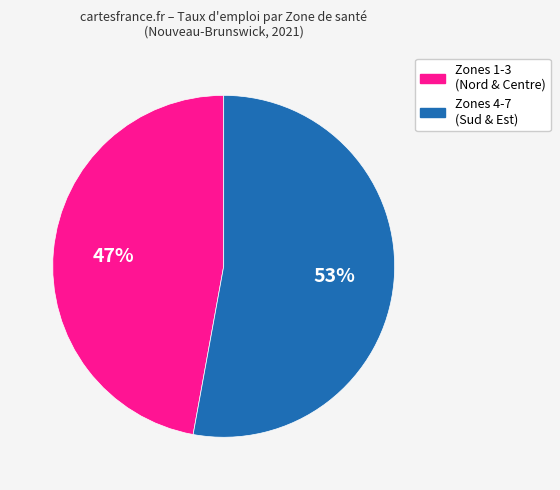

To the nearest percent, what is the difference between the largest and smallest slice percentages?

6%